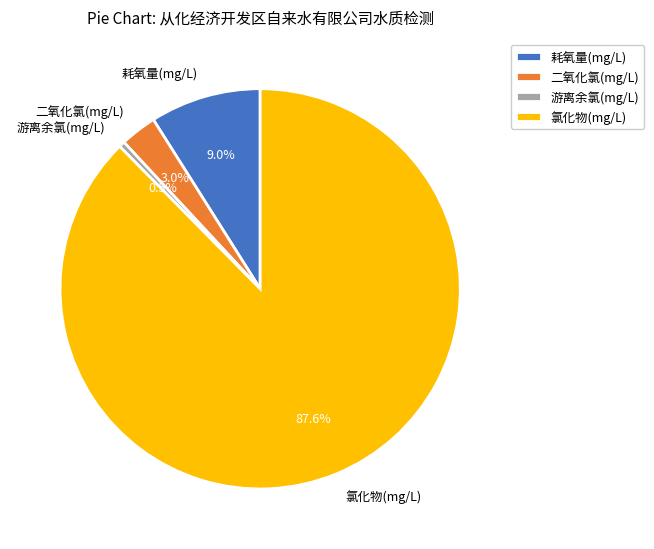

Count the number of slices in the pie.

4